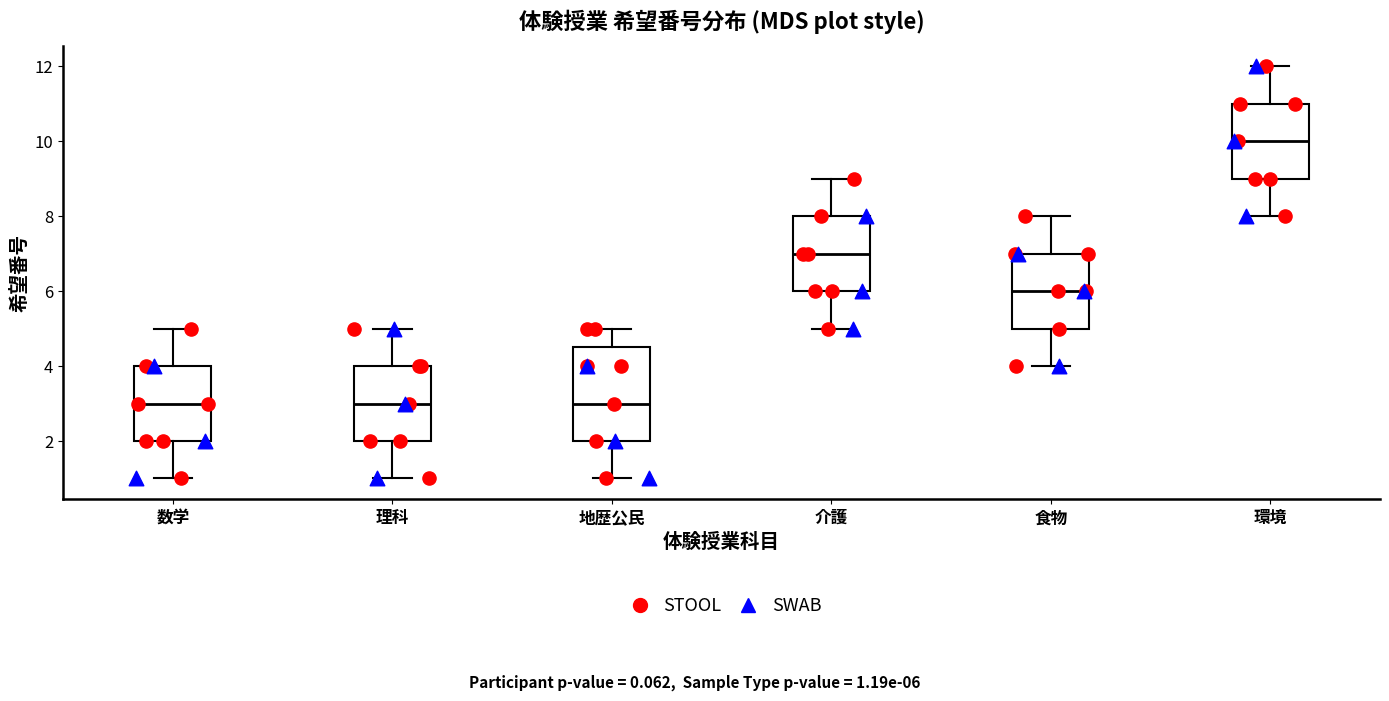

Which box is the tallest, from its lower edge to its upper edge?

地歴公民